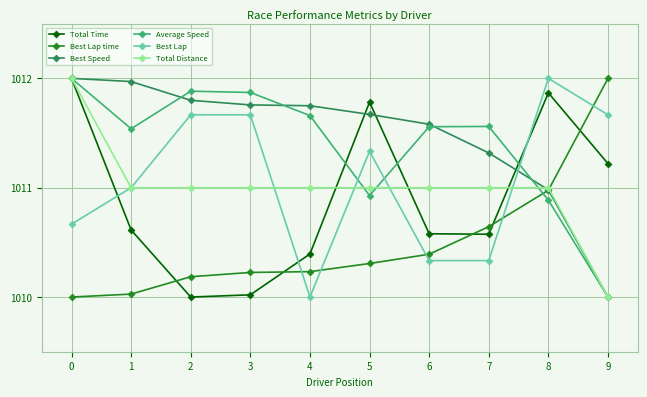

How many intersections are there between Total Time and Best Lap time?

5